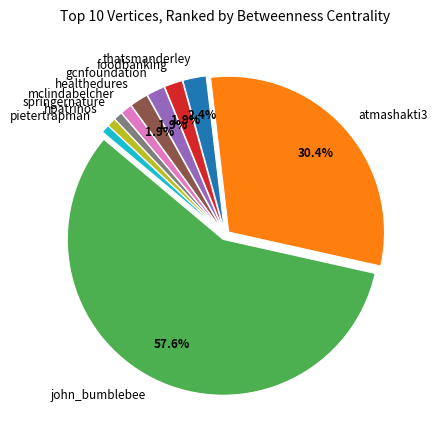

How many segments does this pie chart have?

10